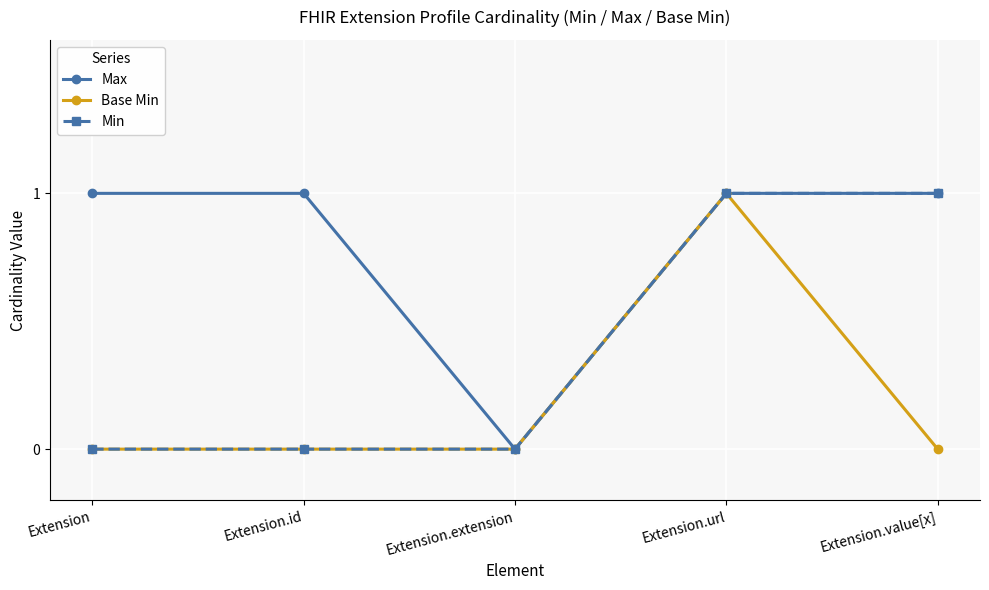

List the series in order of their overall mean, lowest first.

Base Min, Min, Max